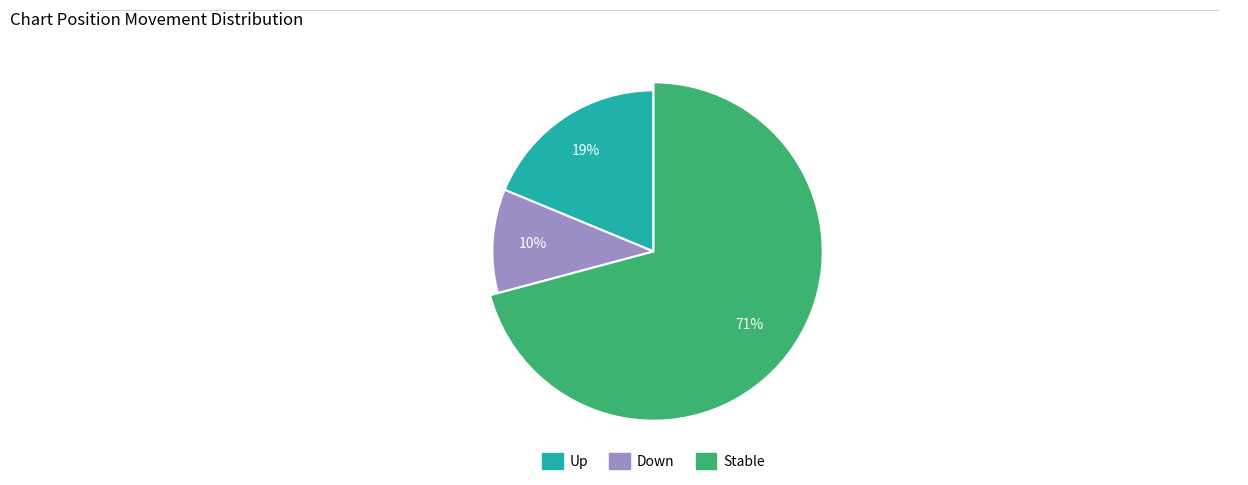

Do down and - together represent more than half of the pie?

Yes